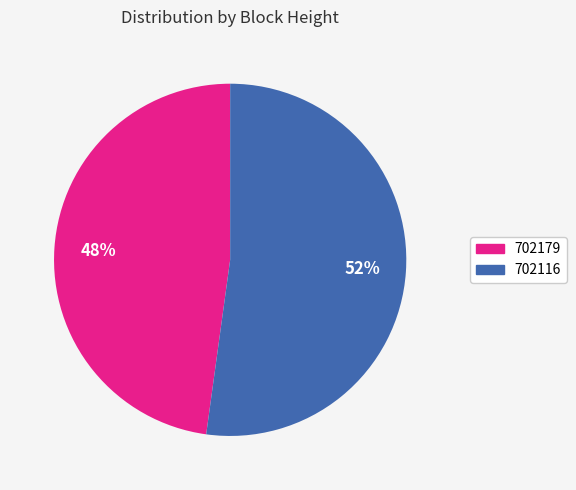

The 702116 slice represents 39% of the pie. True or false?

False